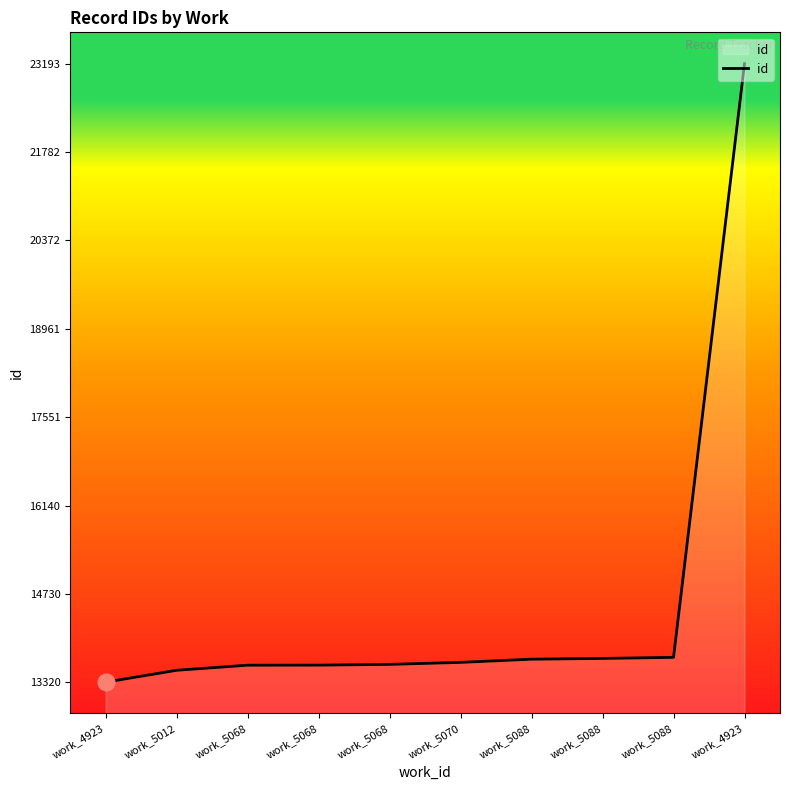

What is the difference between the maximum and minimum values?

9873